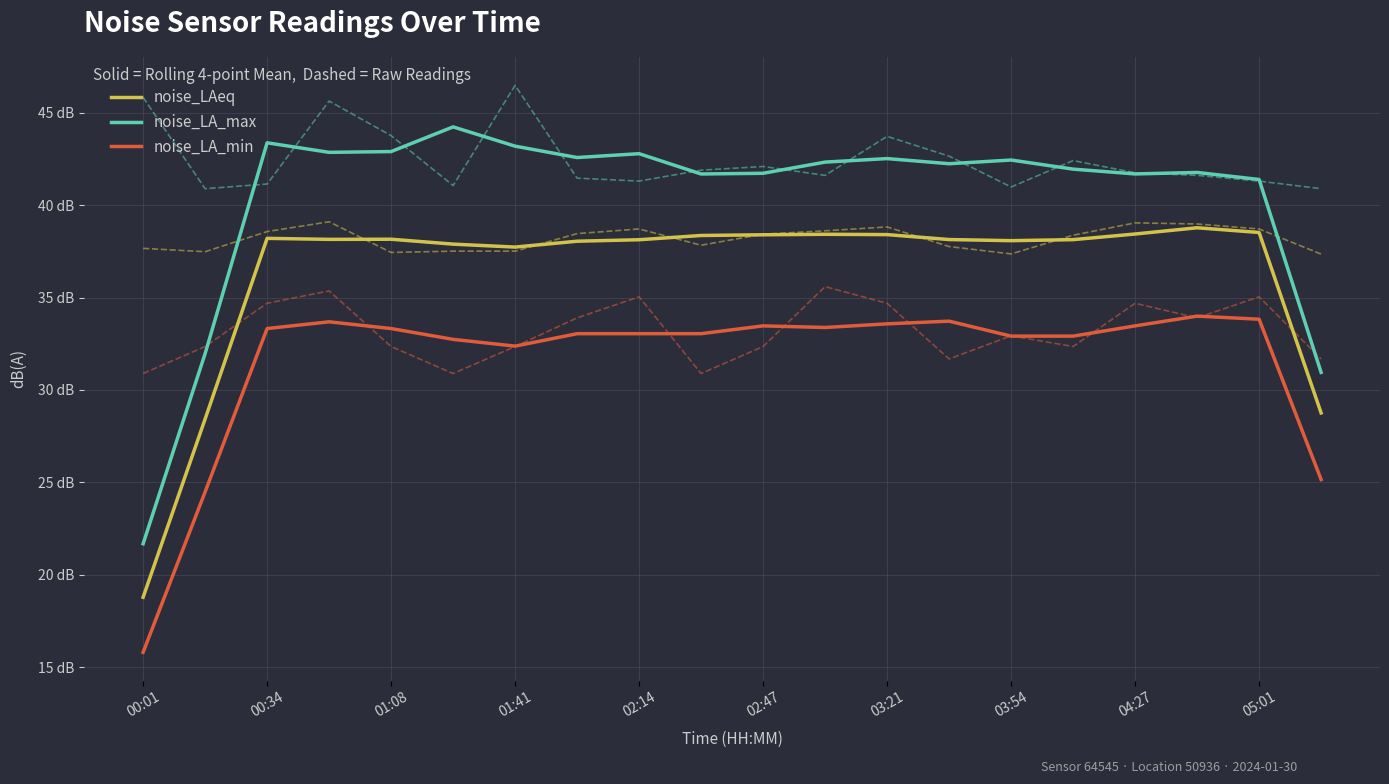

Is the value of noise_LAeq at 00:34 greater than the value of noise_LA_max at 02:47?

No